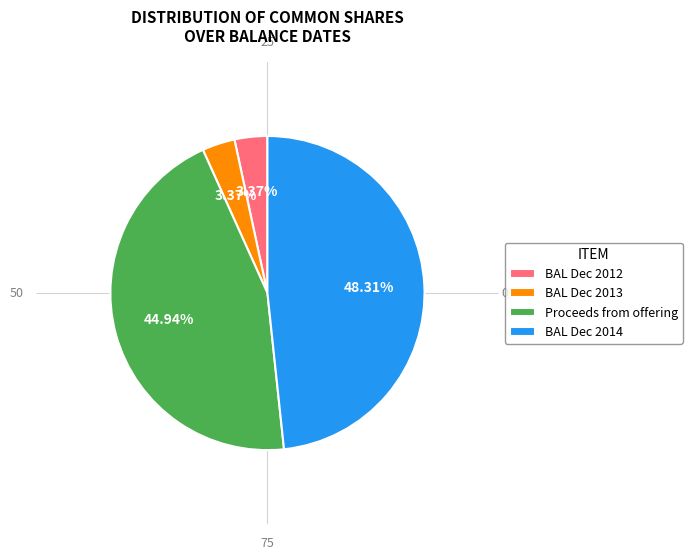

To the nearest percent, what percentage of the pie is BALANCE at Dec. 31, 2013?

3%